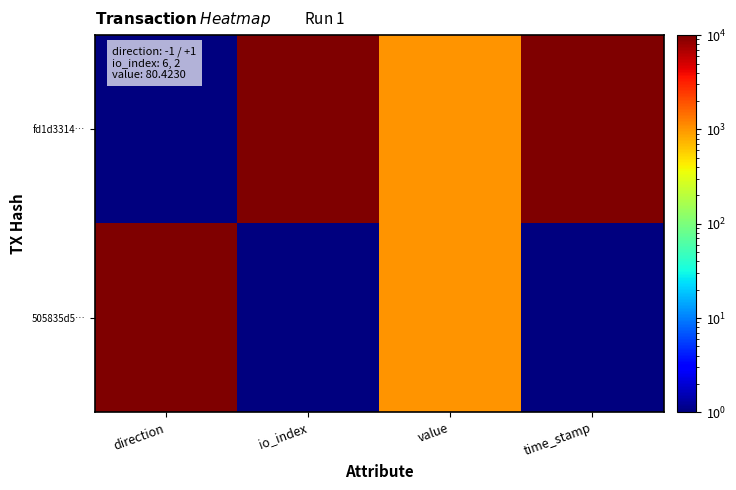

Rank the series by their maximum value, from lowest to highest.

fd1d3314…, 505835d5…